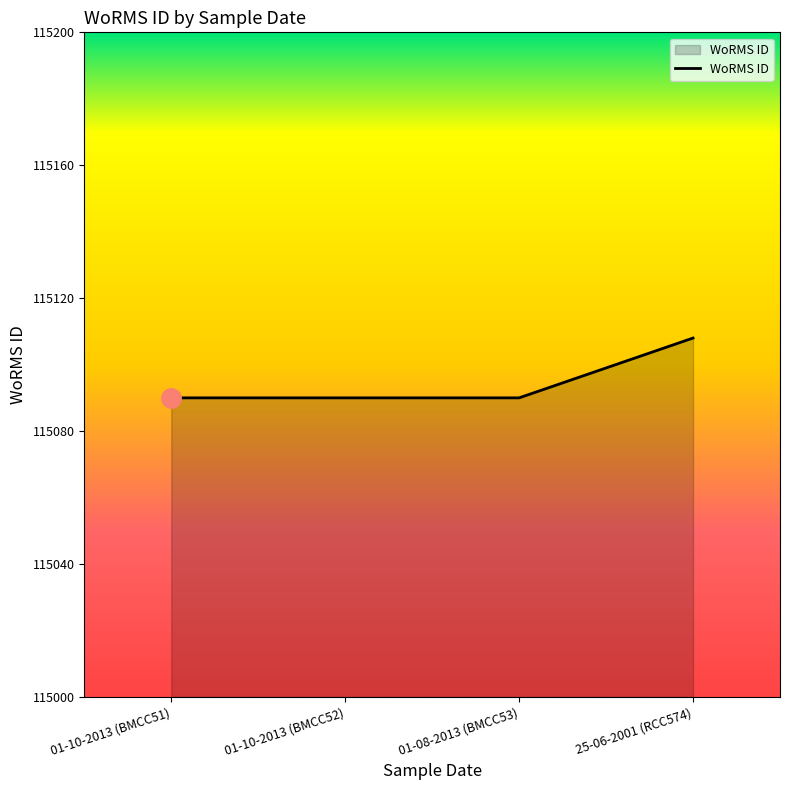

True or false: the data has more than 2 interior local peaks.

False